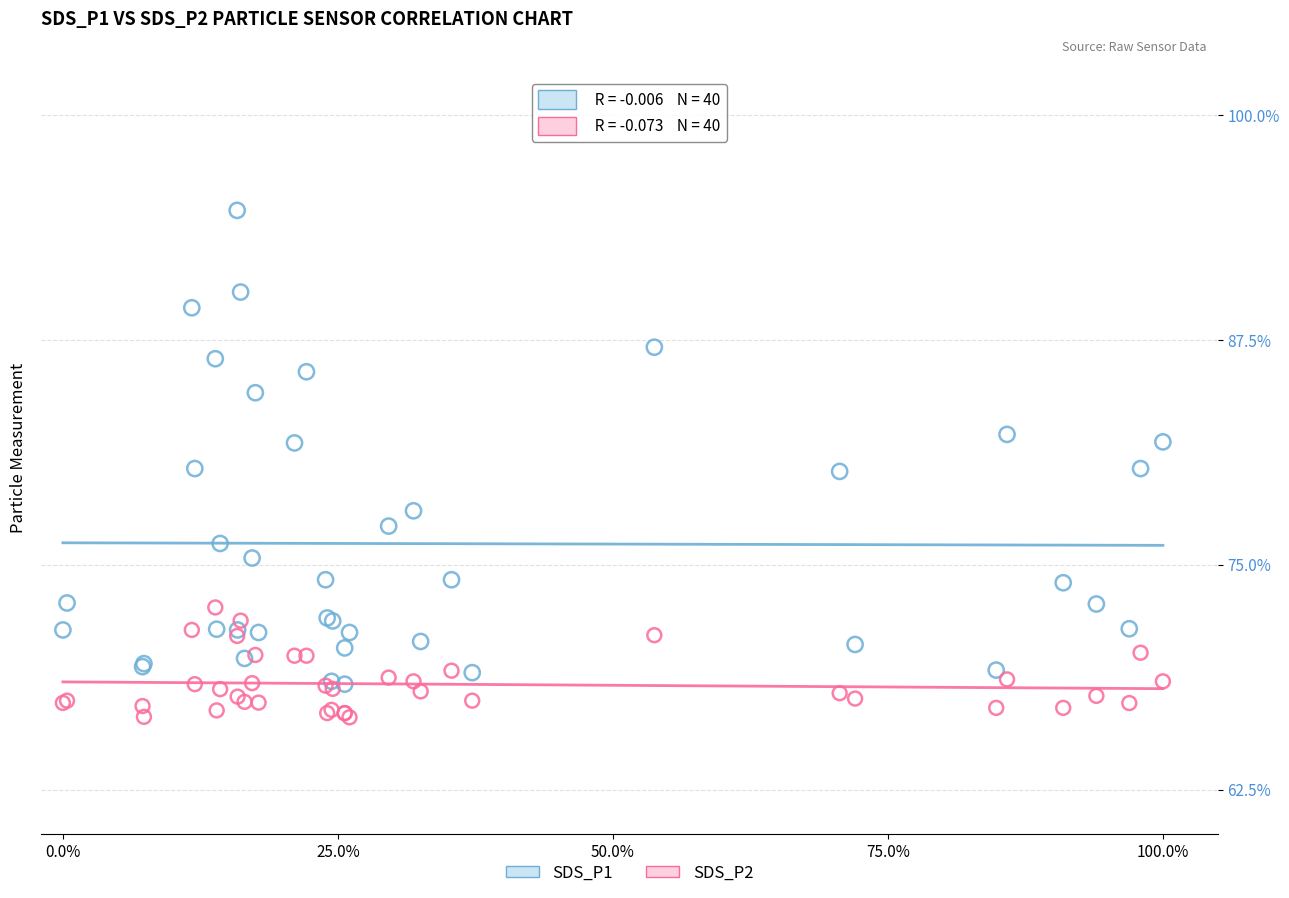

What is the X range (max minus min) for the scatter plot?

100.0